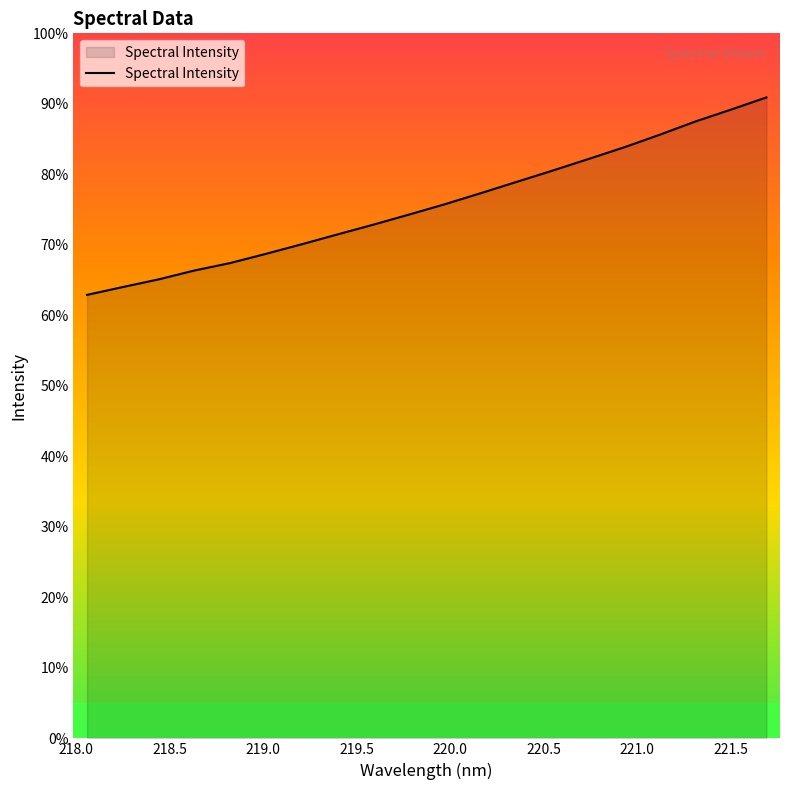

What is the label of the 9th point from the left?

221.5